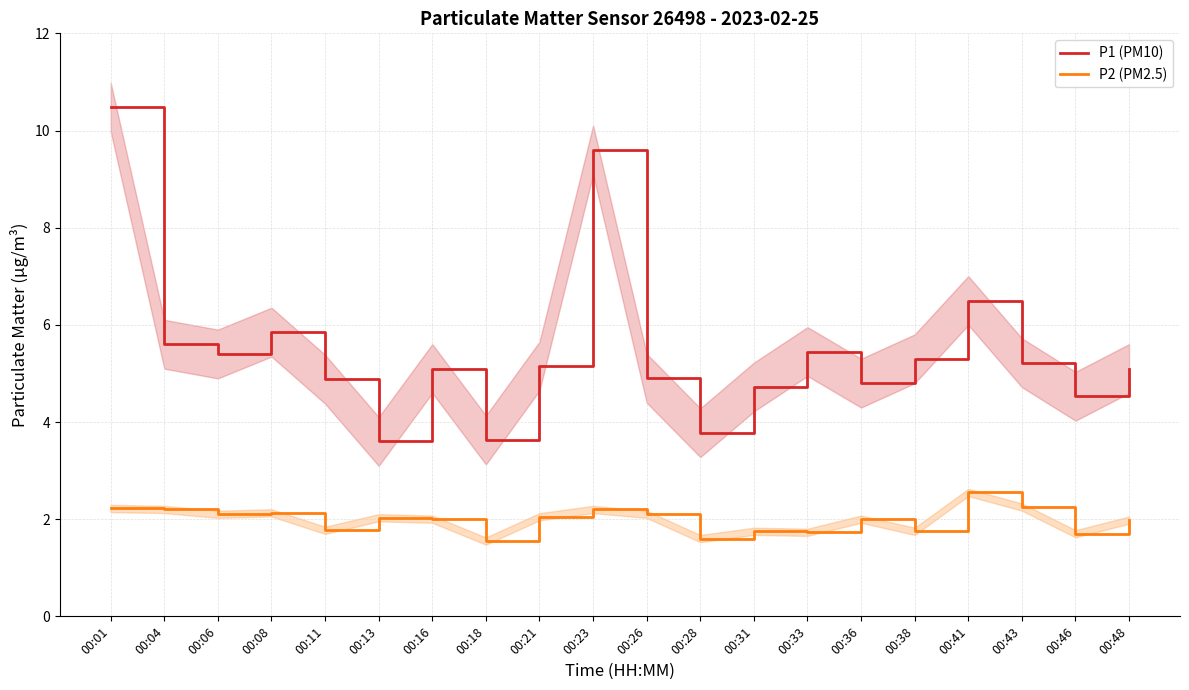

Which series has the largest total across all categories?

P1 (PM10)